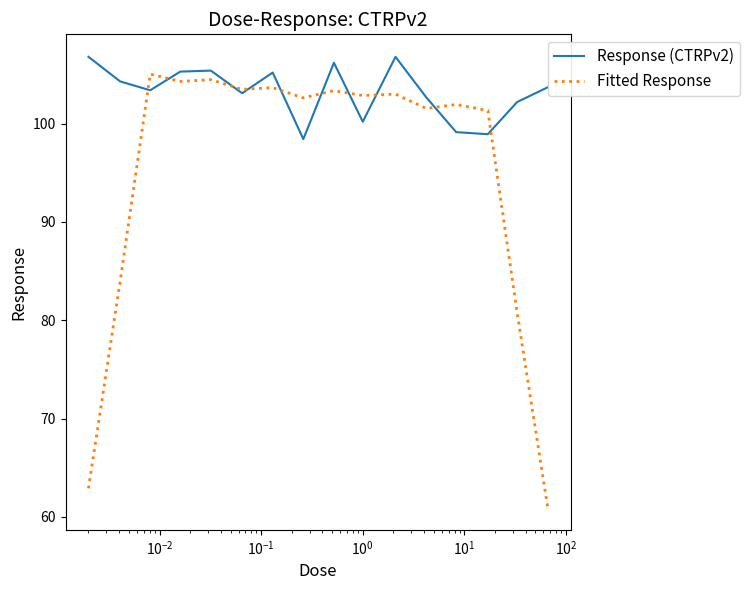

Which series has the widest spread of values?

Fitted Response